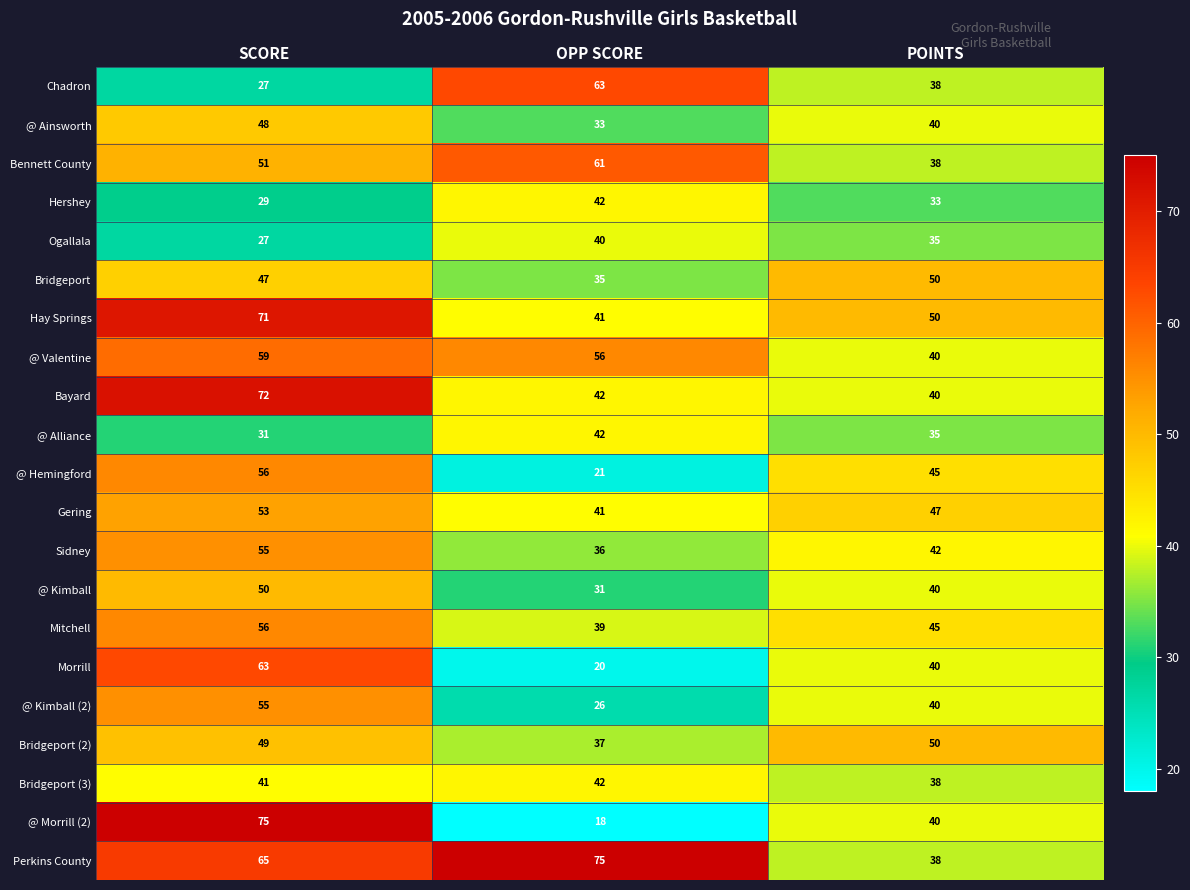

What is the highest value of the Hershey series?

42